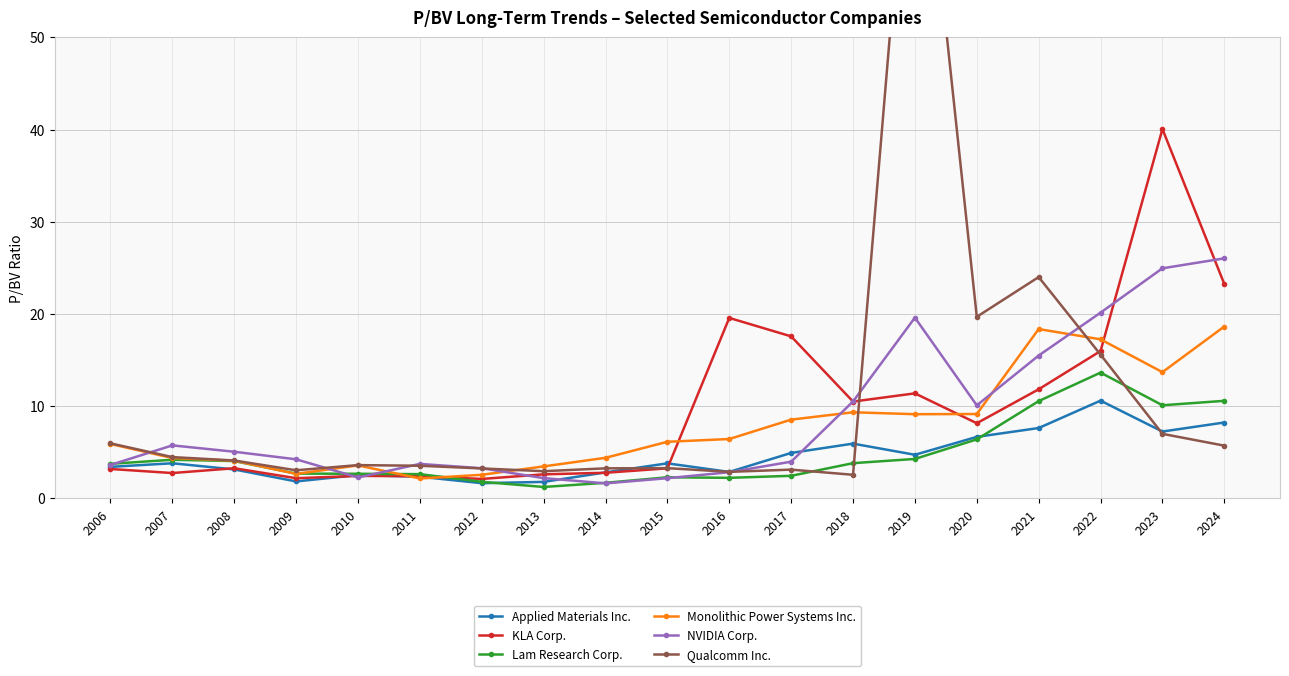

How many values in the Monolithic Power Systems Inc. series exceed 6?

10